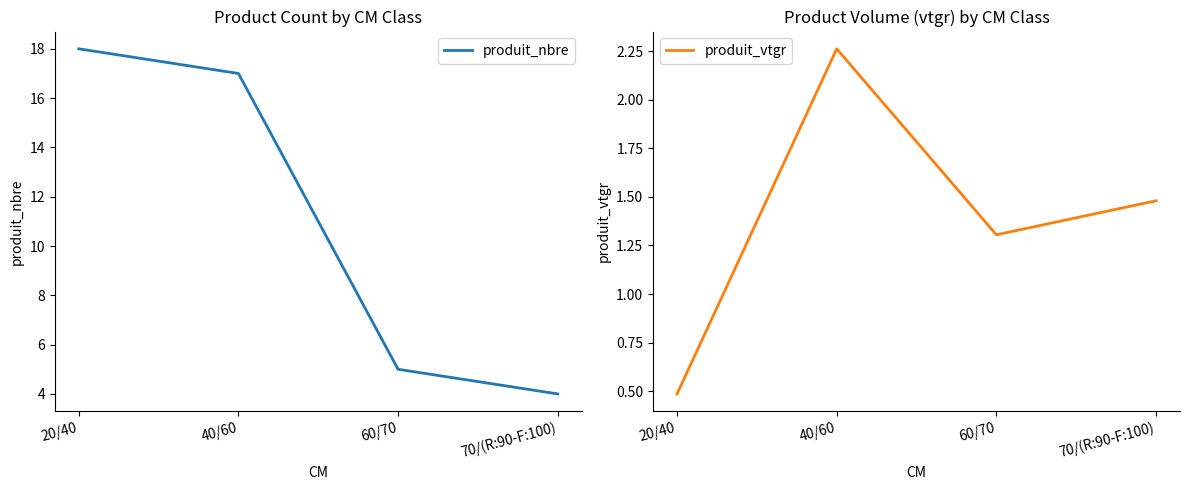

Reading left to right, extract all data points from this chart.

produit_nbre: 20/40=18.0	40/60=17.0	60/70=5.0	70/(R:90-F:100)=4.0
produit_vtgr: 20/40=0.5	40/60=2.3	60/70=1.3	70/(R:90-F:100)=1.5